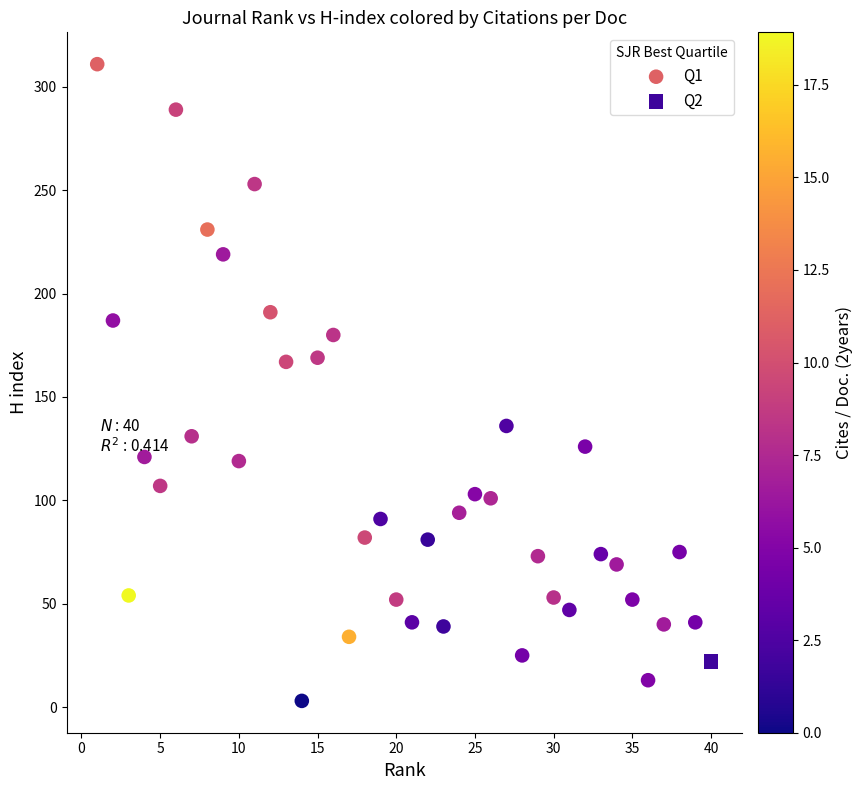

What are all the series names shown in the legend?

Q1, Q2